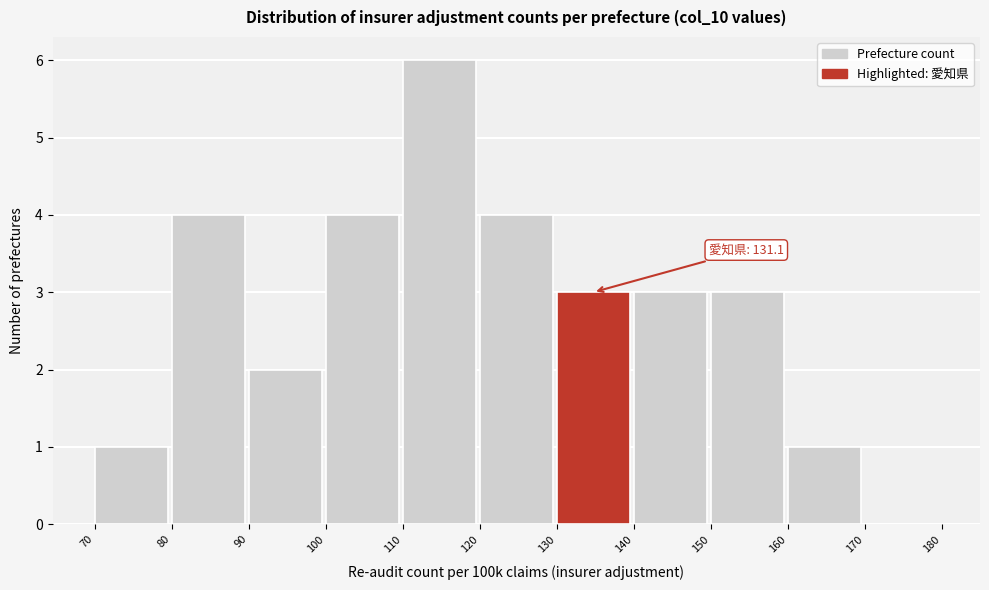

Which range on the x-axis has the tallest bar?

110 to 120